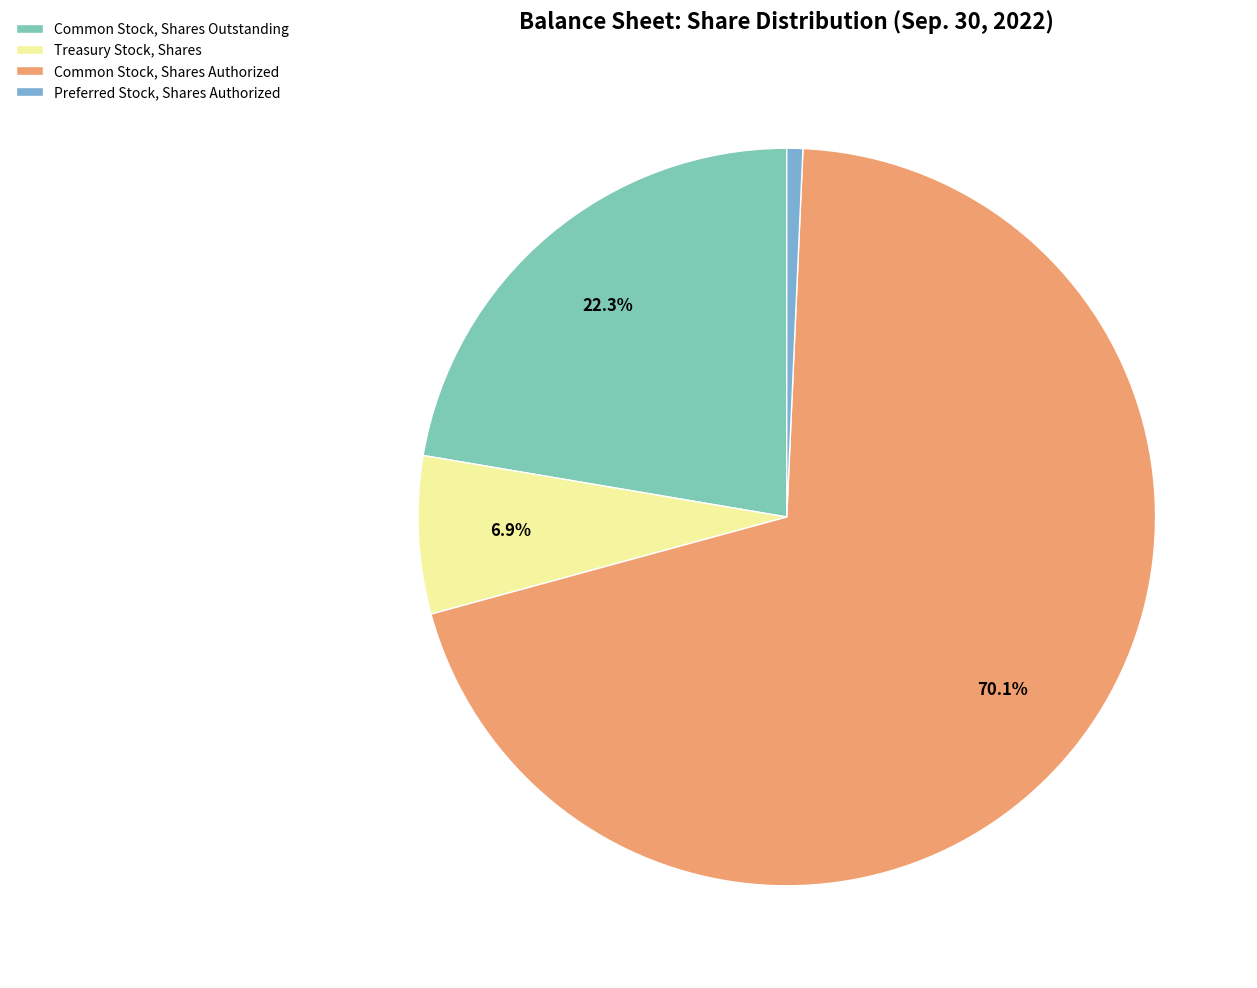

To the nearest percent, what portion does Common Stock, Shares Outstanding represent?

22%